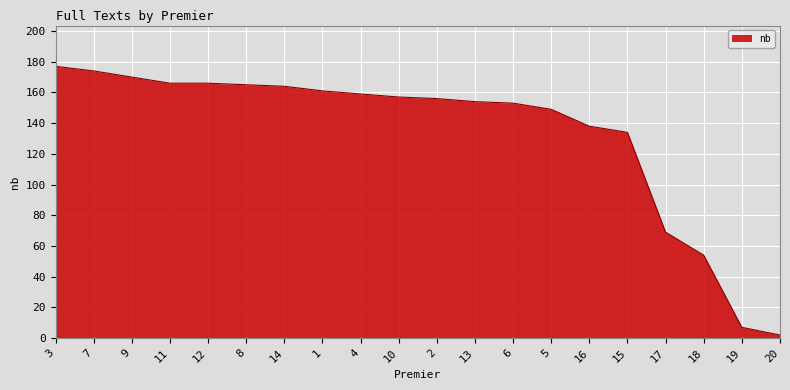

What is the sum of all values?

2675